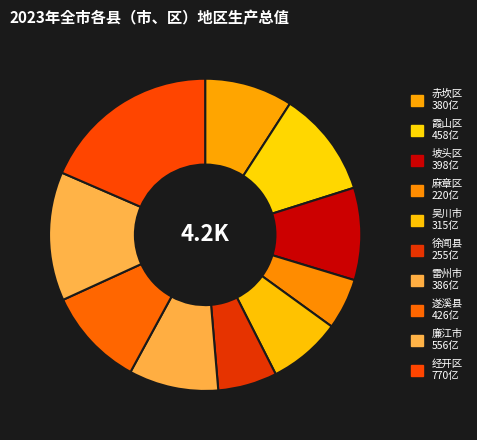

Do 吴川市 and 雷州市 together represent more than half of the pie?

No